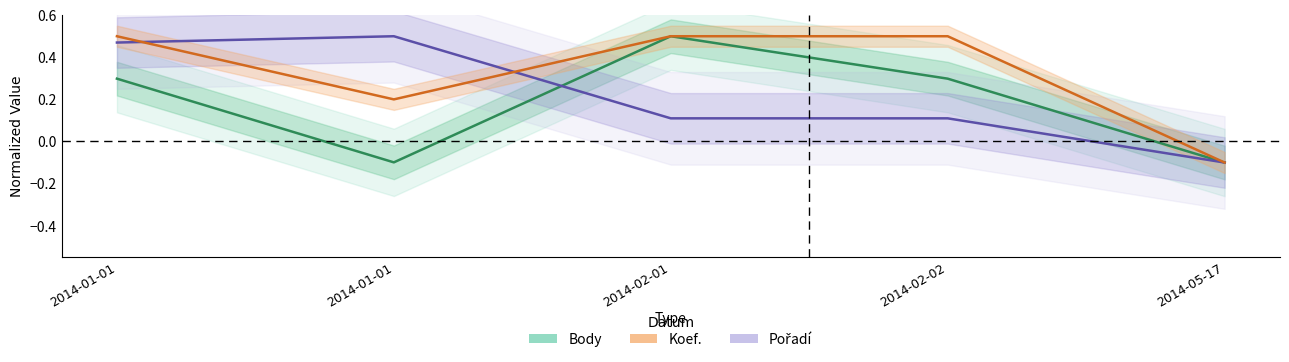

At which category is the sum across all series the highest?

2014-01-01